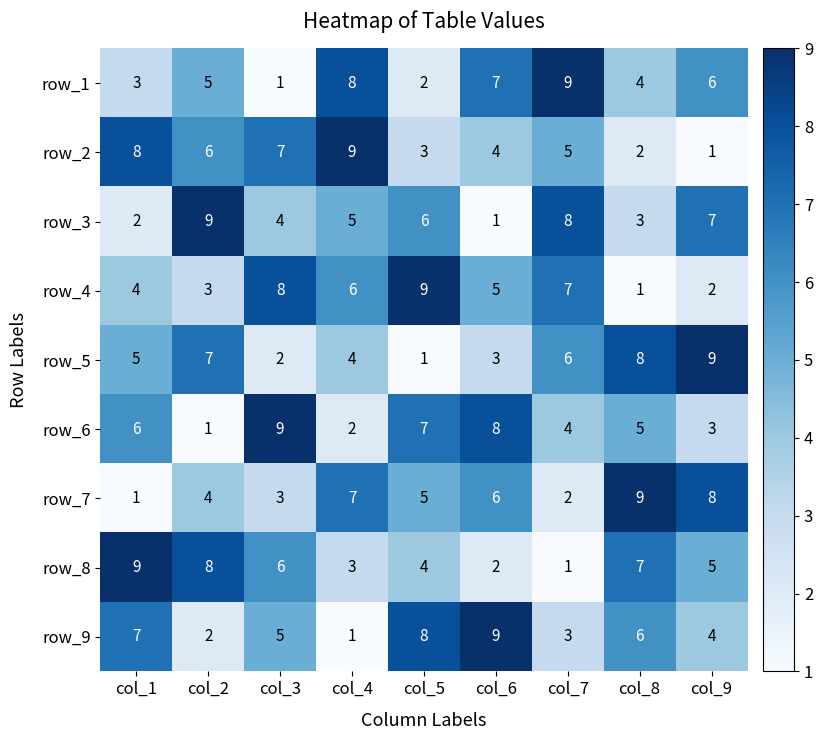

Where is row_1 nearest to the value 5?

col_2